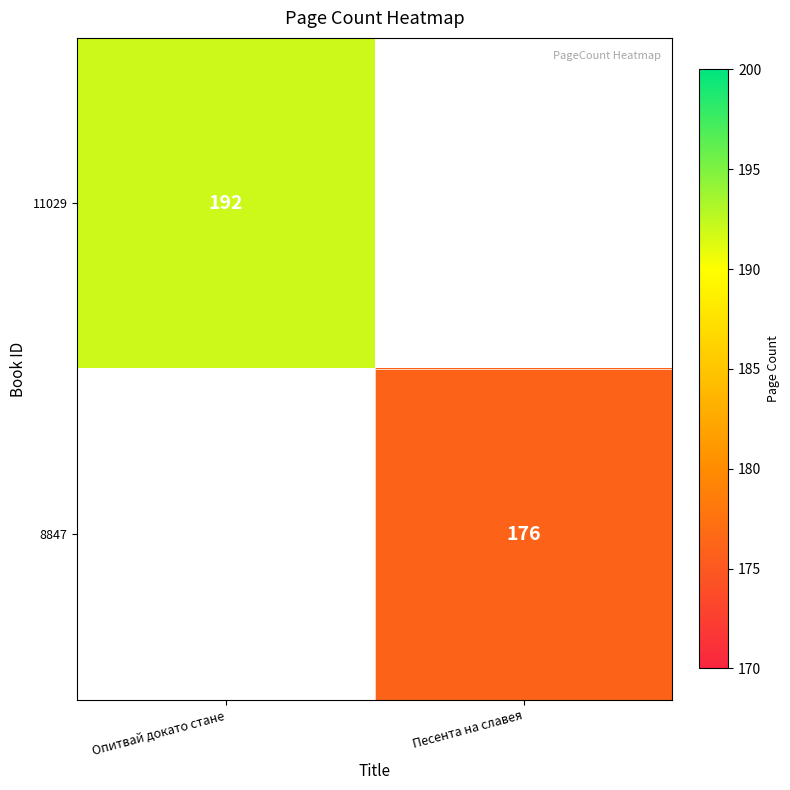

What is the minimum value shown in the chart?

176.0